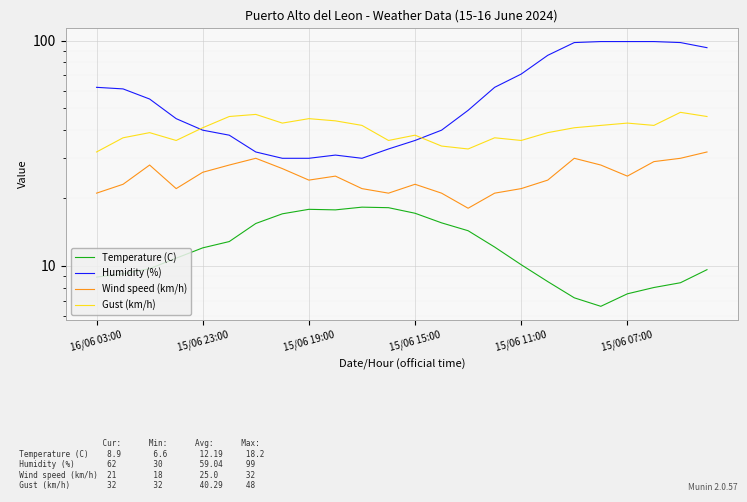

Rank the series by their maximum value, from highest to lowest.

Humidity (%), Gust (km/h), Wind speed (km/h), Temperature (C)